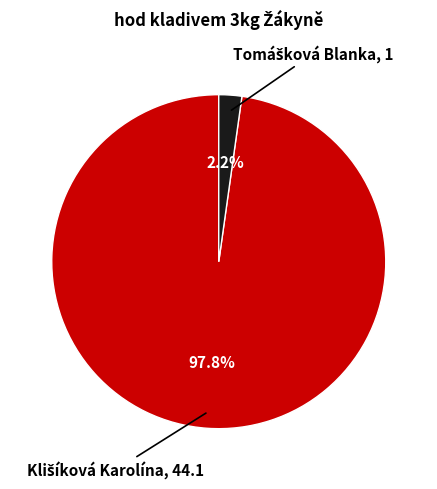

How many segments does this pie chart have?

2